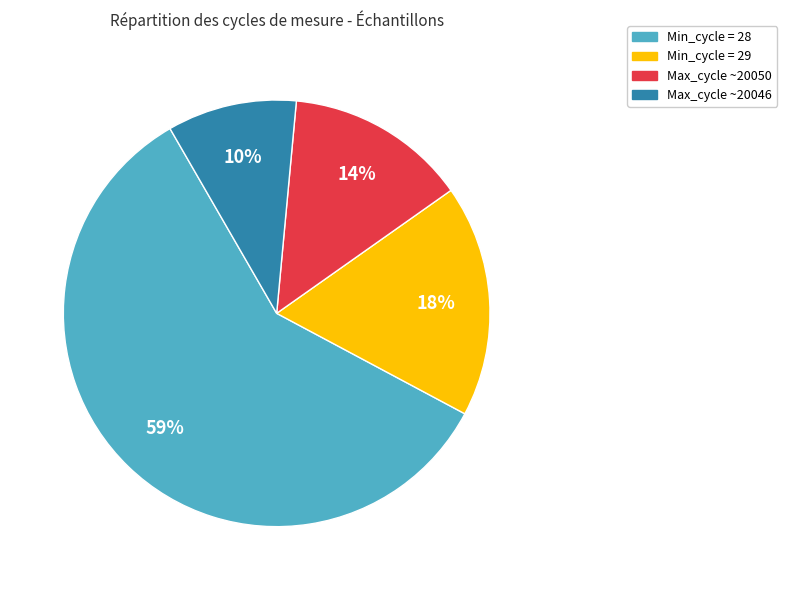

Which category has the smallest portion of the pie?

Max_cycle ~20046